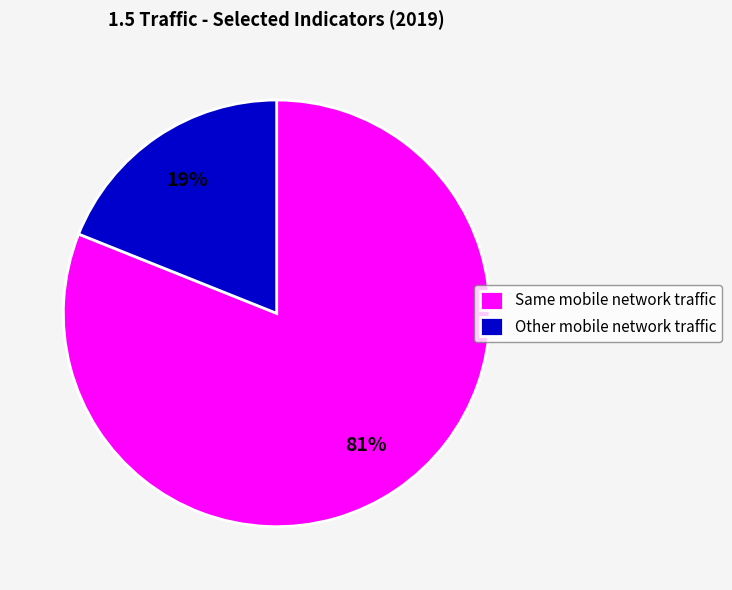

Which has a higher value, Other mobile network traffic or Same mobile network traffic?

Same mobile network traffic